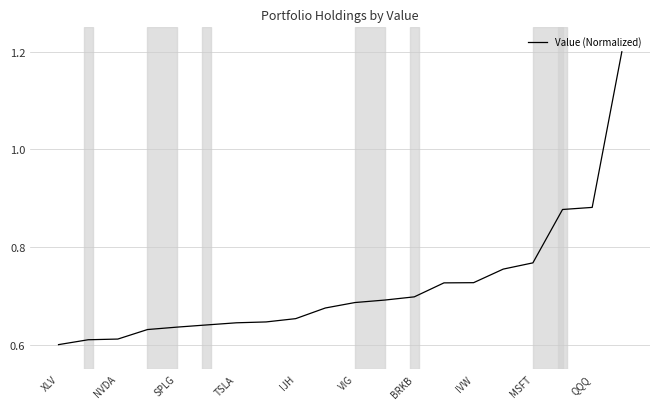

Reading right to left, extract all data points from this chart.

1.2	0.9	0.9	0.8	0.8	0.7	0.7	0.7	0.7	0.7	0.7	0.7	0.6	0.6	0.6	0.6	0.6	0.6	0.6	0.6